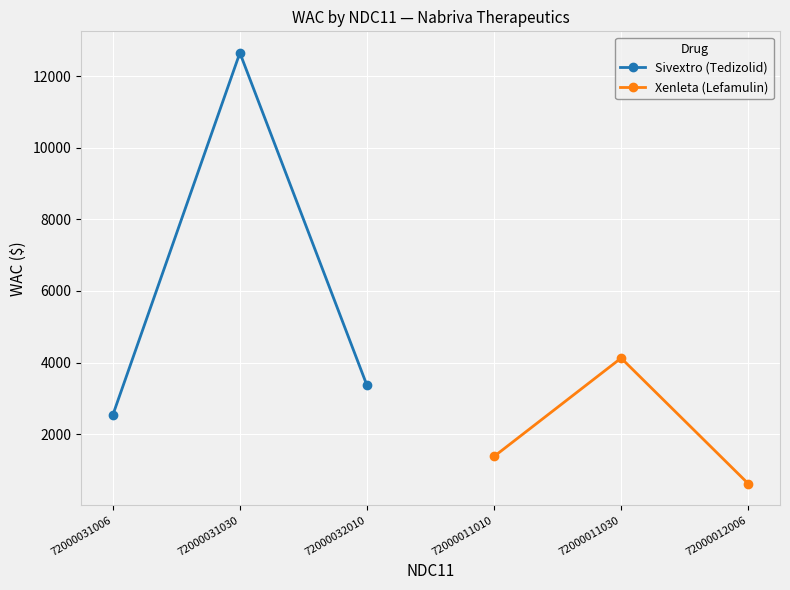

What is the value of the Sivextro (Tedizolid) point at the 1st from the left?

2531.2